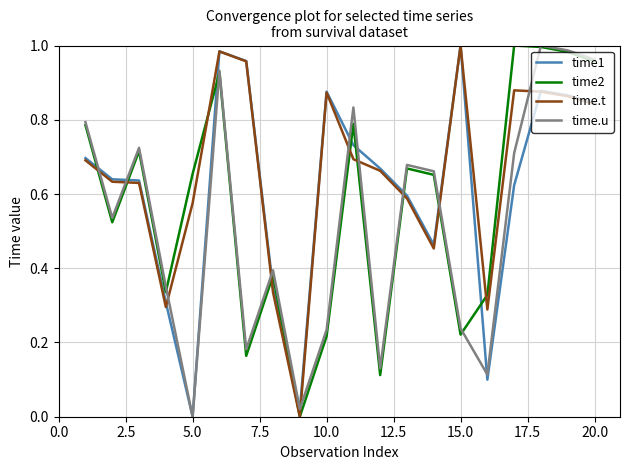

True or false: time.t and time.u intersect in this chart.

True